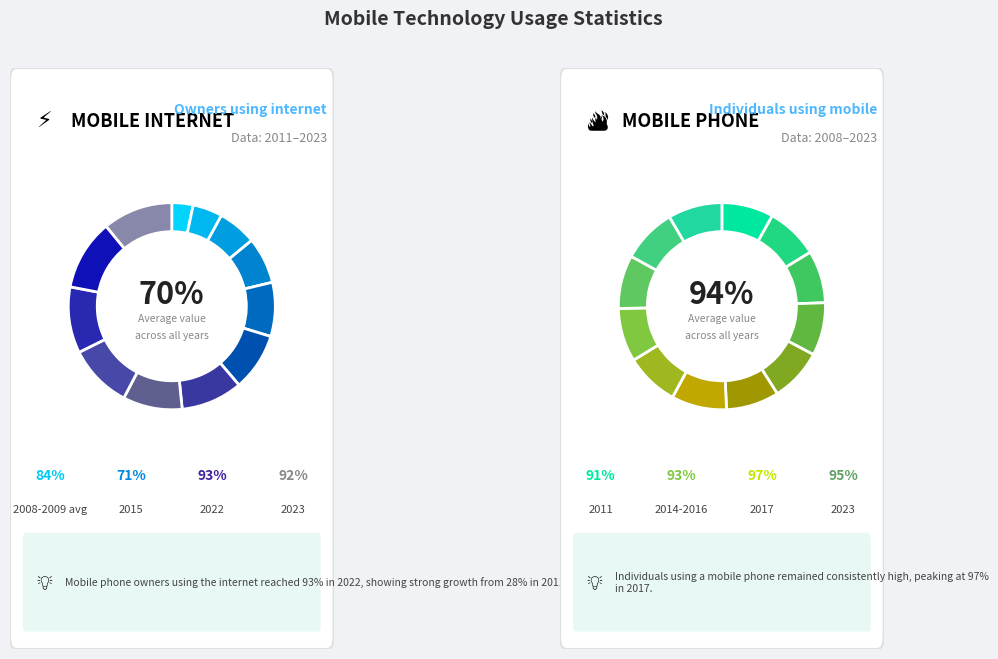

What is the smallest slice in the pie chart?

2011